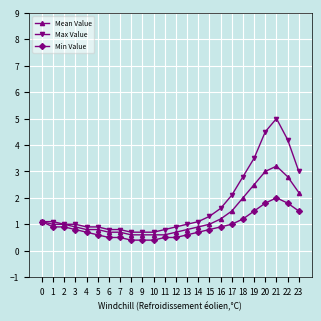

Read the Mean Value value at 13.

0.8